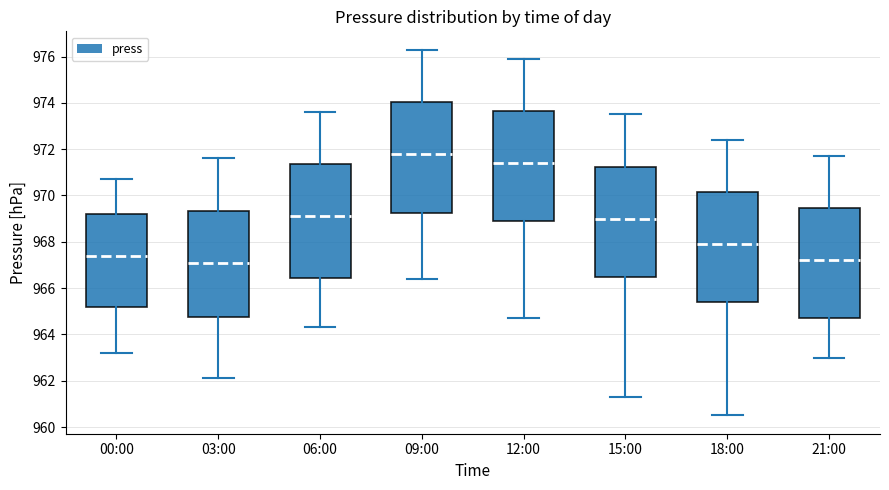

Where does the median line of the box for 18:00 sit on the y-axis? The values are not printed on the chart, so give them approximately, as read against the axis.

968.0